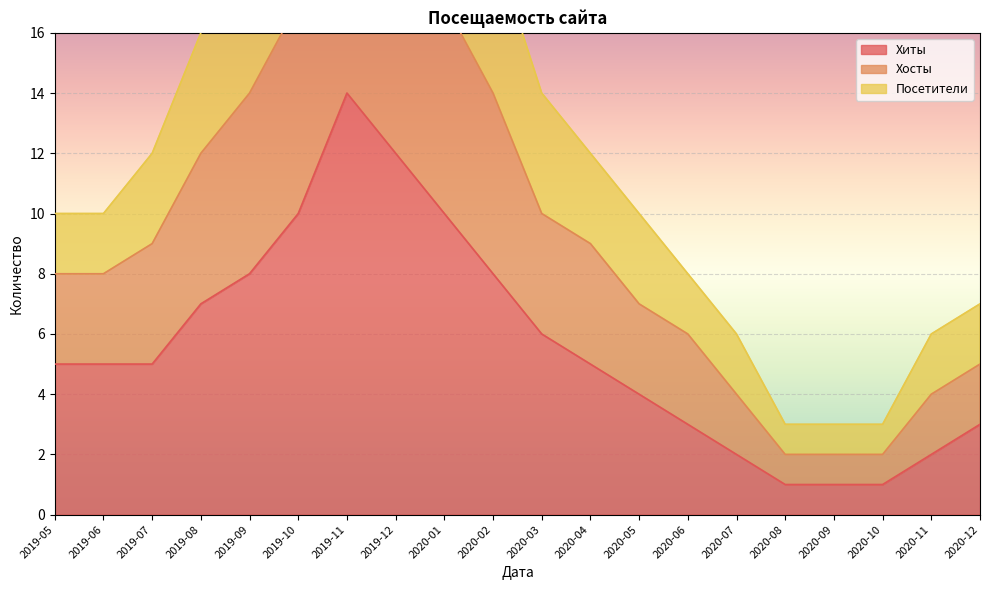

How many distinct data groups are displayed?

3